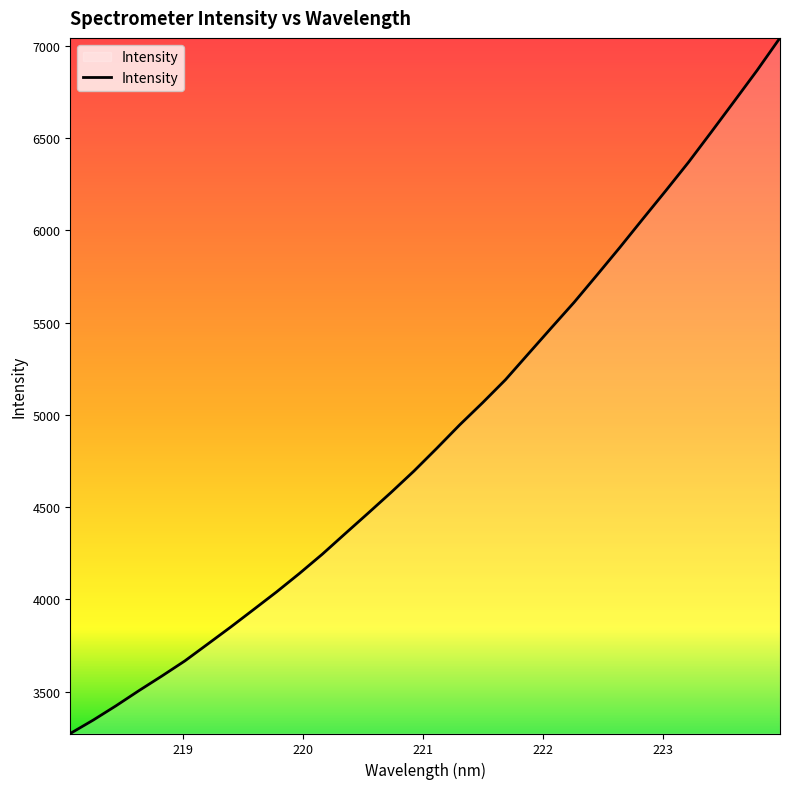

True or false: there are more than 0 points higher than both neighbors.

False